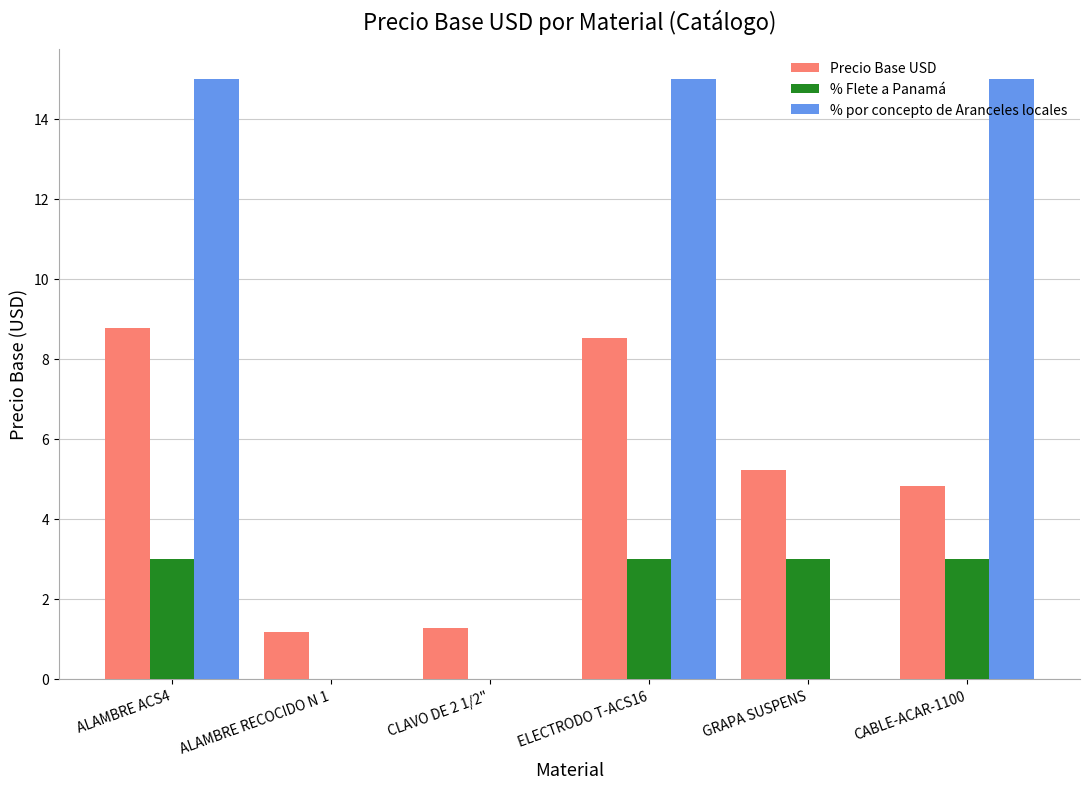

The value of Precio Base USD at ALAMBRE ACS4 is 8.8. True or false?

True